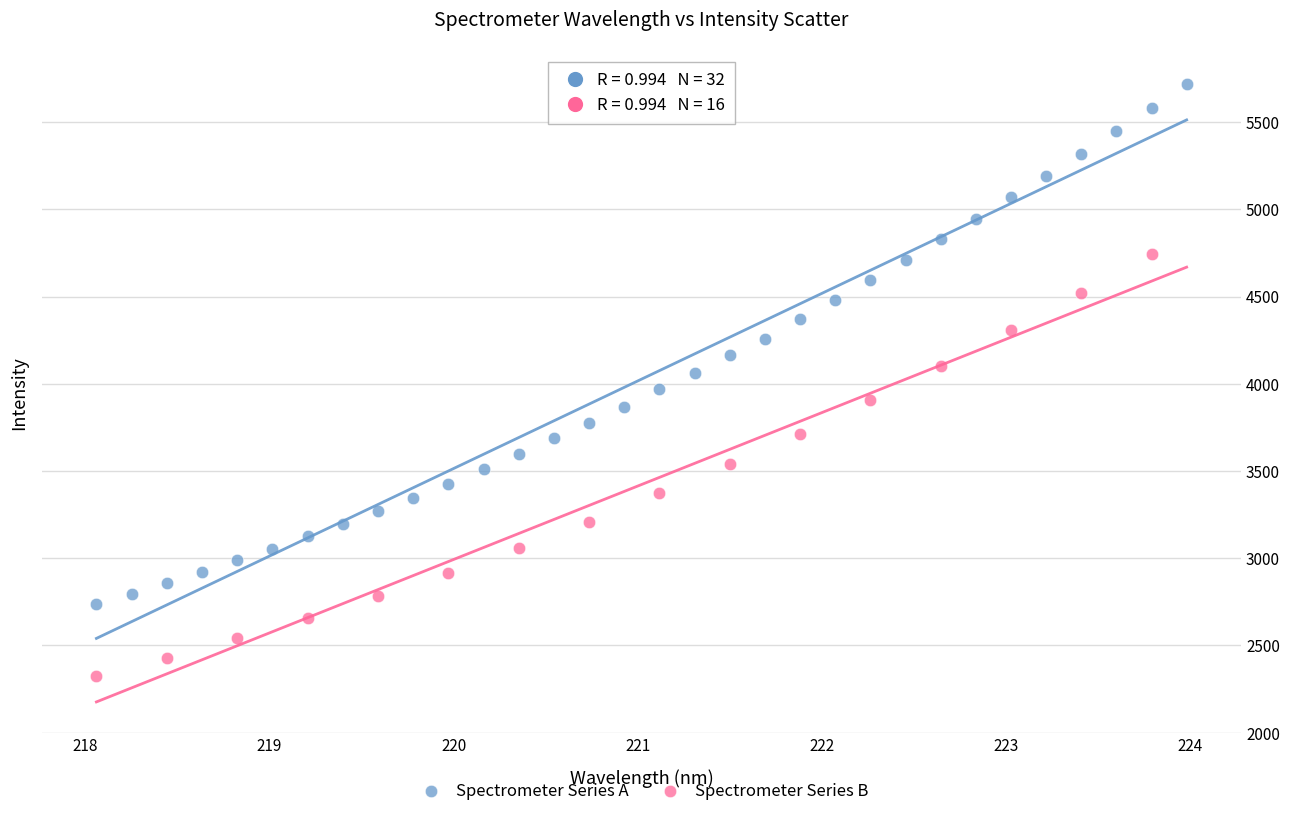

Which series reaches the maximum Y coordinate?

Spectrometer Series A